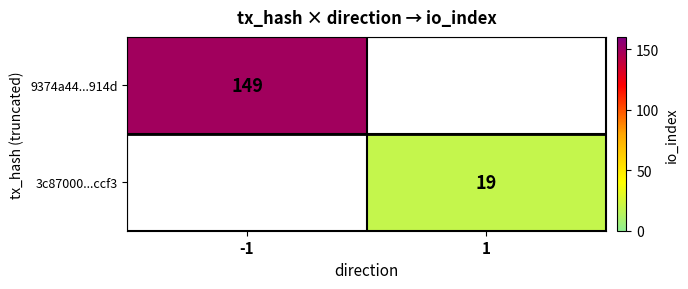

The value of 3c87000...ccf3 at 1 is 11. True or false?

False